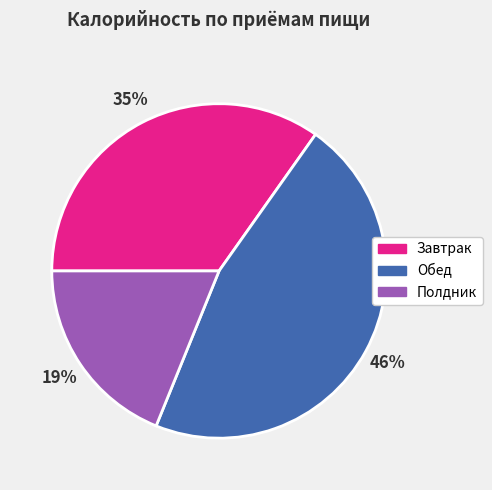

To the nearest percent, what is the difference between the largest and smallest slice percentages?

27%